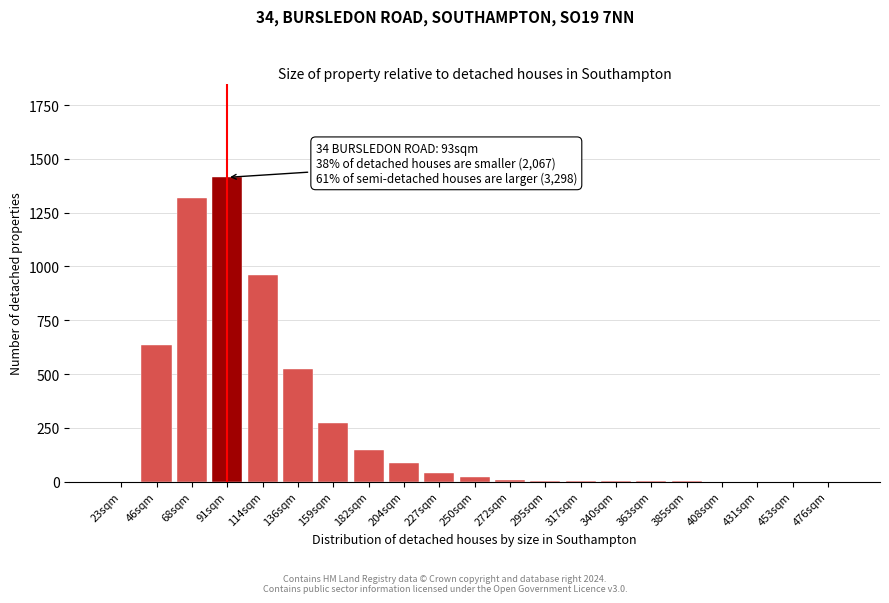

What is the change in value from 114sqm to 431sqm?

-960